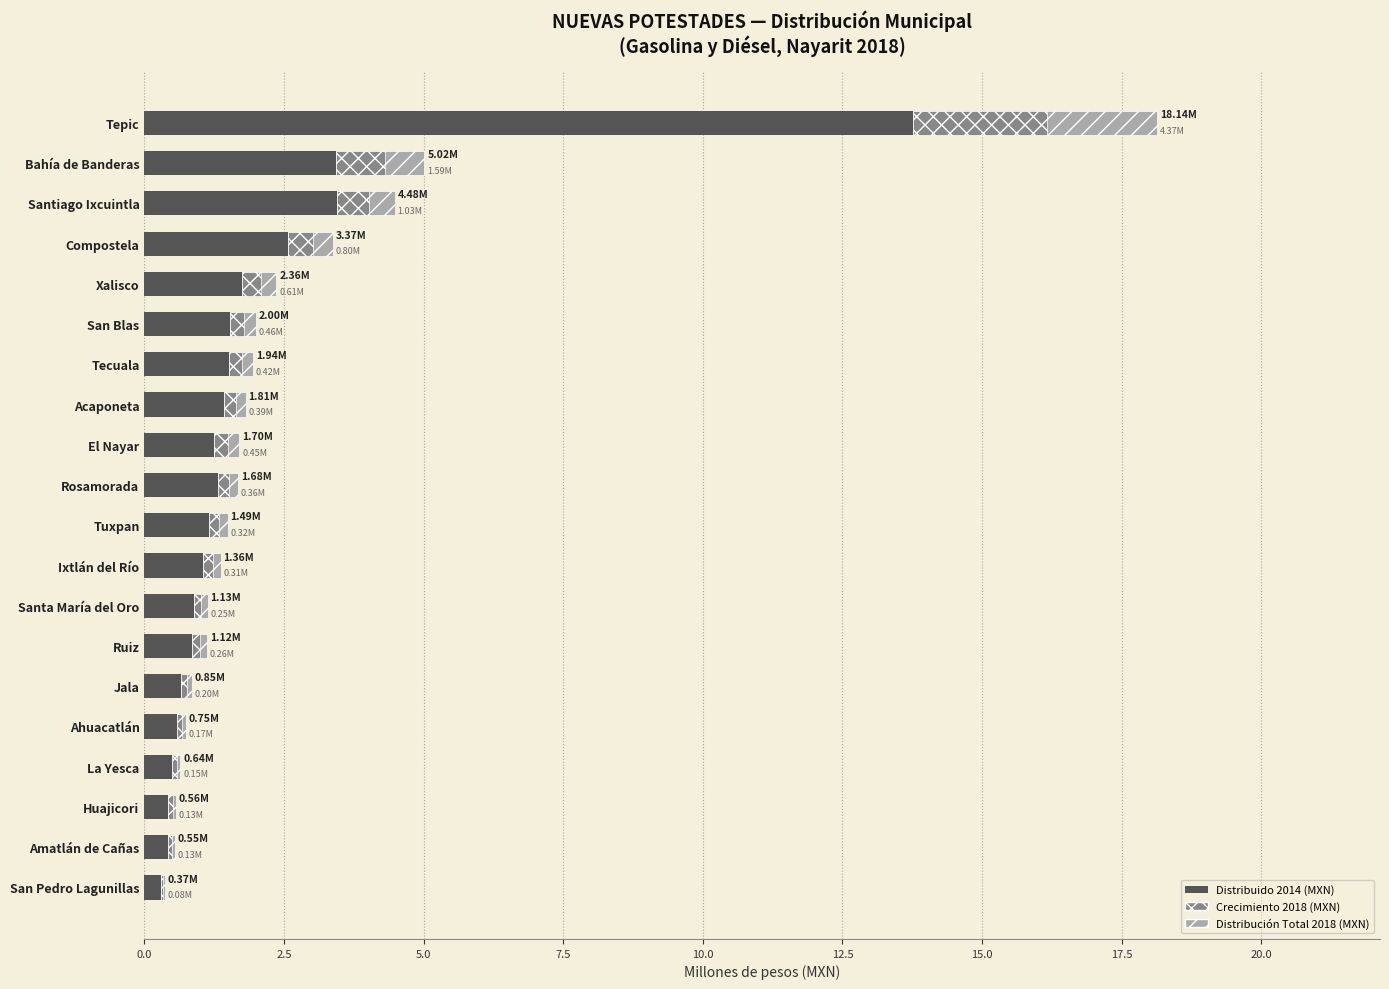

What is the smallest value displayed?

0.3